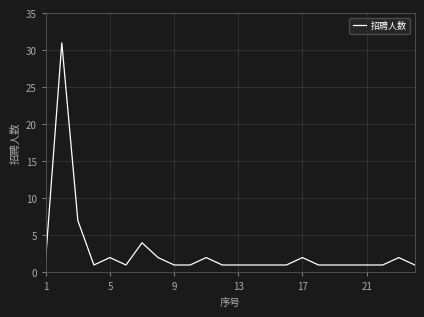

What is the greatest value displayed?

31